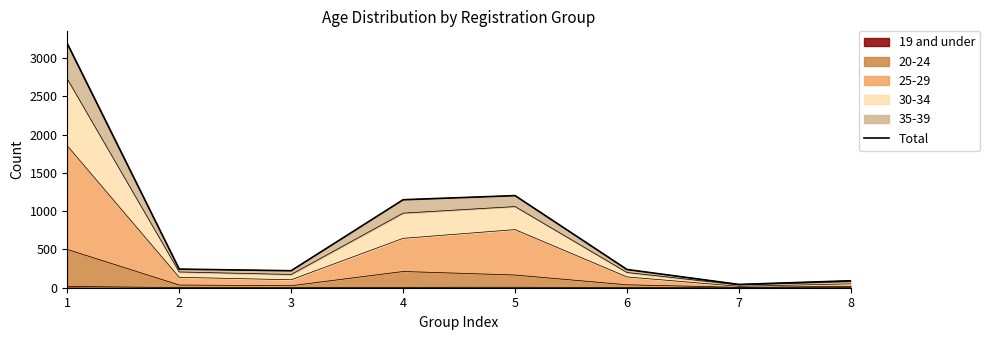

What is the change in value from 3 to 5?

+981